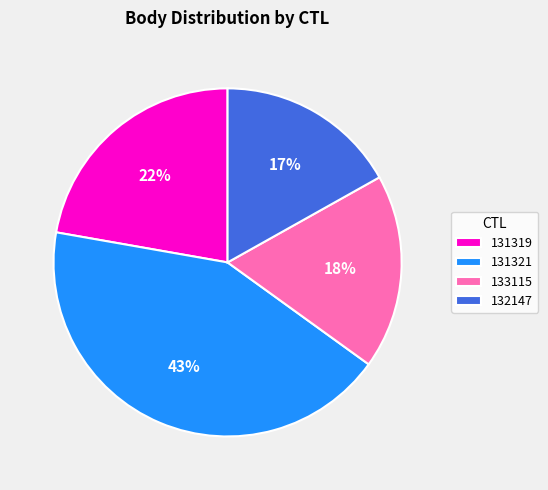

Between 133115 and 131319, which is larger?

131319